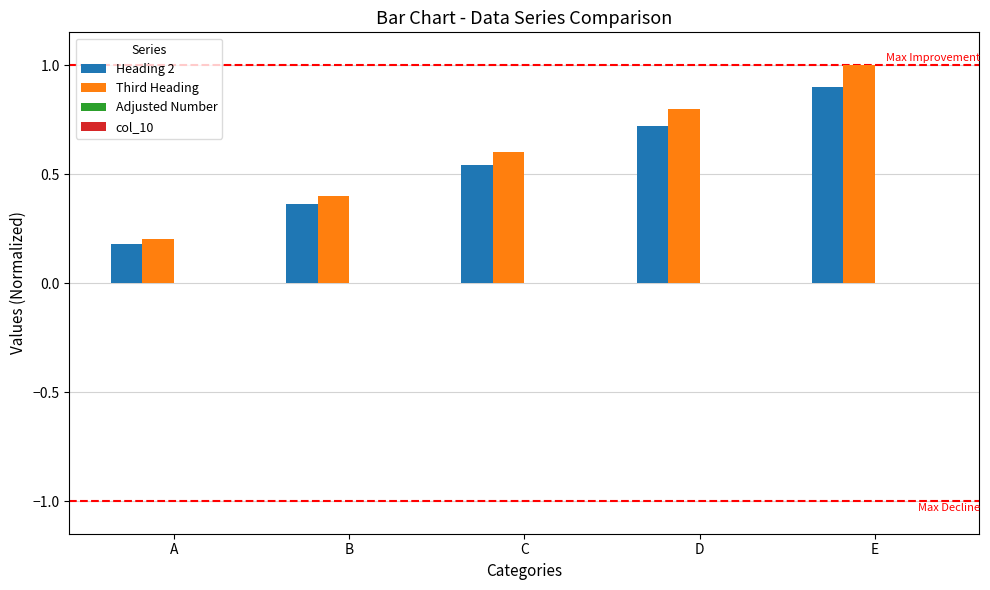

How many categories are shown in the chart?

5